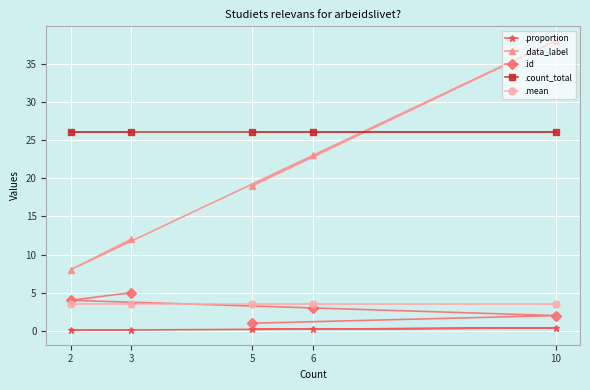

What are all the series names shown in the legend?

.proportion, .data_label, .id, .count_total, .mean